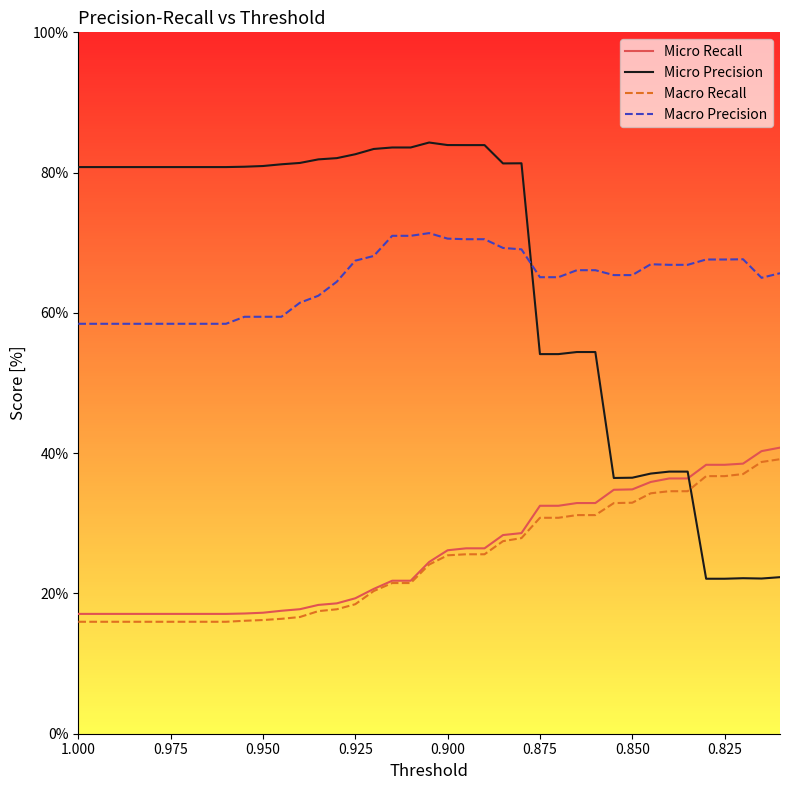

What is the sum of all Micro Precision values?

2559.9